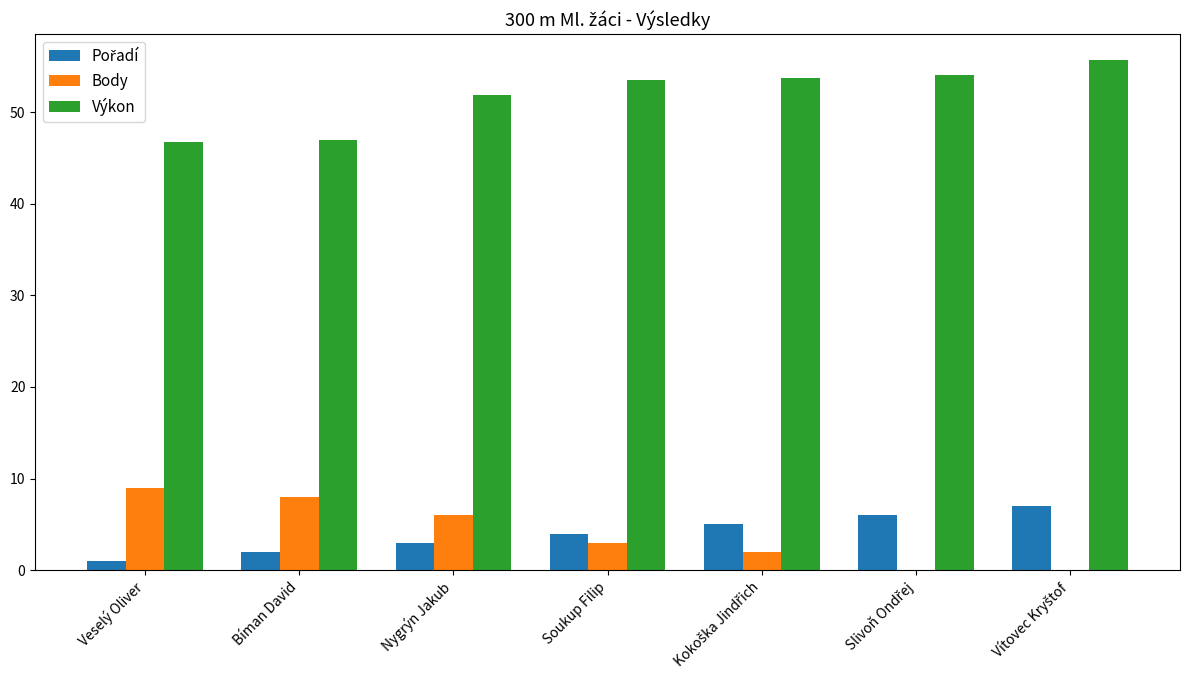

The Body series shows 5.2 at Veselý Oliver. True or false?

False